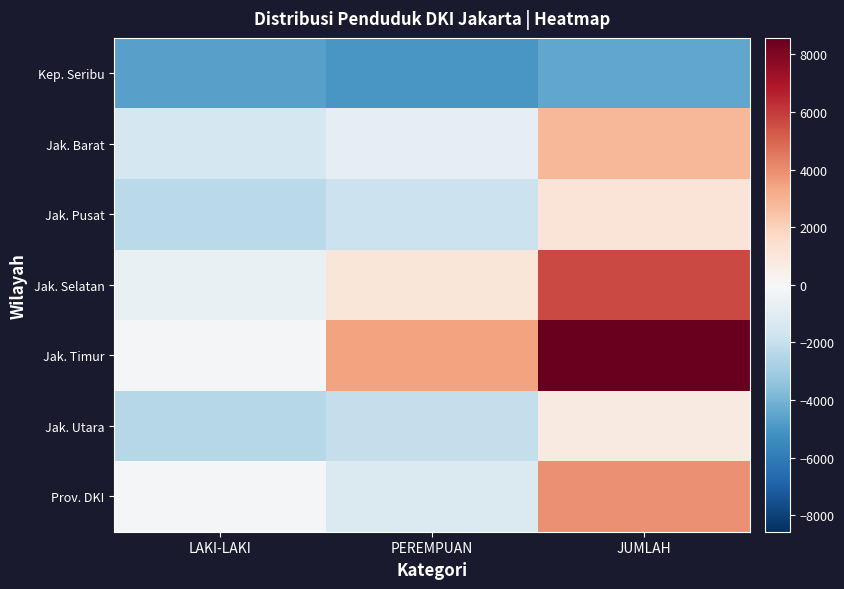

At PEREMPUAN, list the series in order from largest to smallest.

Jak. Timur, Jak. Selatan, Jak. Barat, Prov. DKI, Jak. Pusat, Jak. Utara, Kep. Seribu